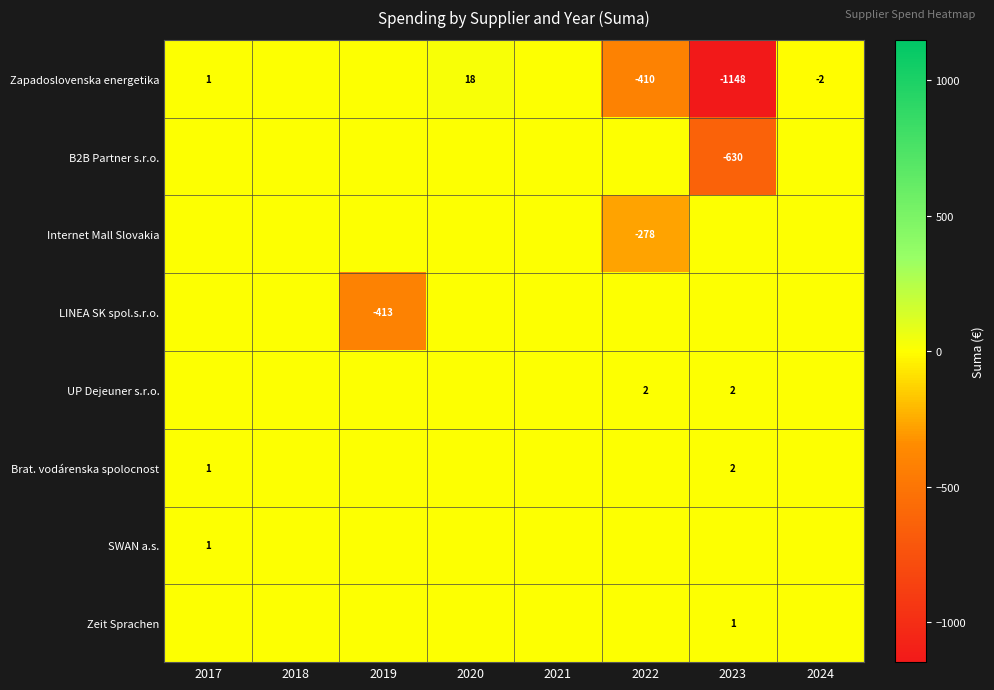

What is the greatest value displayed?

18.0